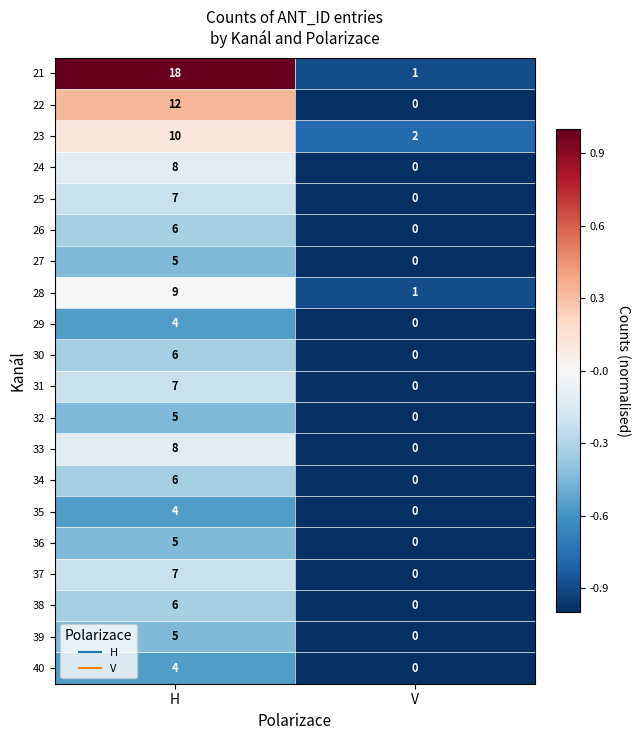

Which series has the widest spread of values?

21